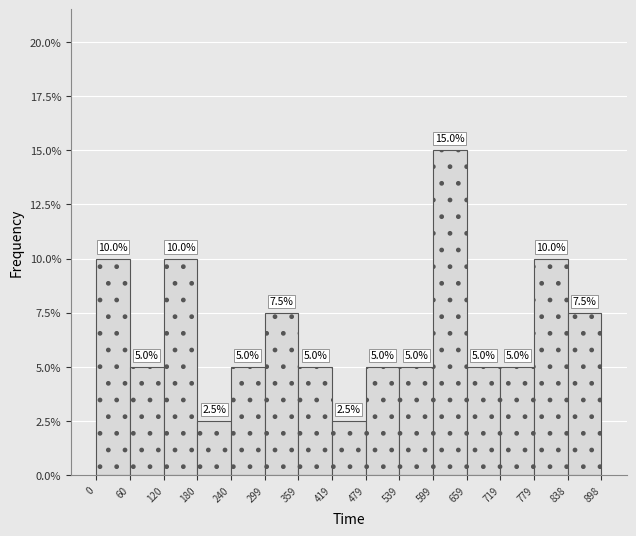

Reading left to right, transcribe this chart: for each bar, give the range it covers on the x-axis and its height.

0 to 60: 10.0
60 to 120: 5.0
120 to 180: 10.0
180 to 240: 2.5
240 to 299: 5.0
299 to 359: 7.5
359 to 419: 5.0
419 to 479: 2.5
479 to 539: 5.0
539 to 599: 5.0
599 to 659: 15.0
659 to 719: 5.0
719 to 779: 5.0
779 to 838: 10.0
838 to 898: 7.5